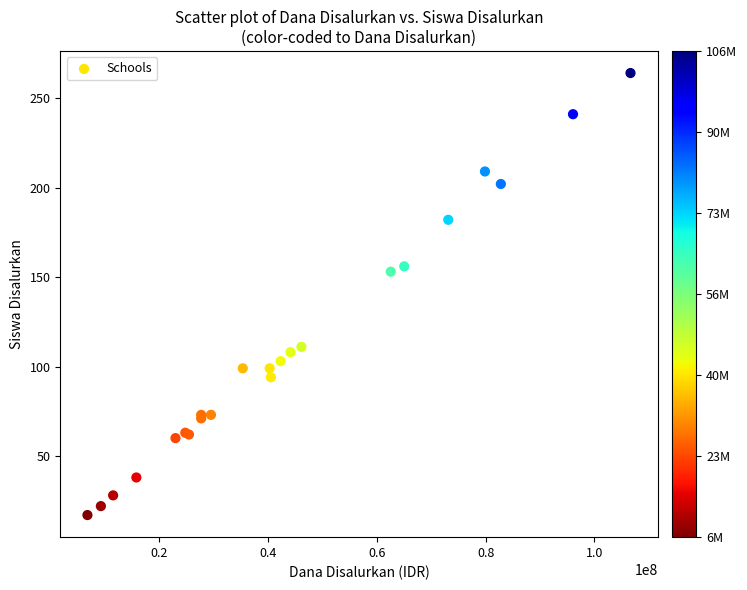

What Y value in the scatter plot is closest to 140?

153